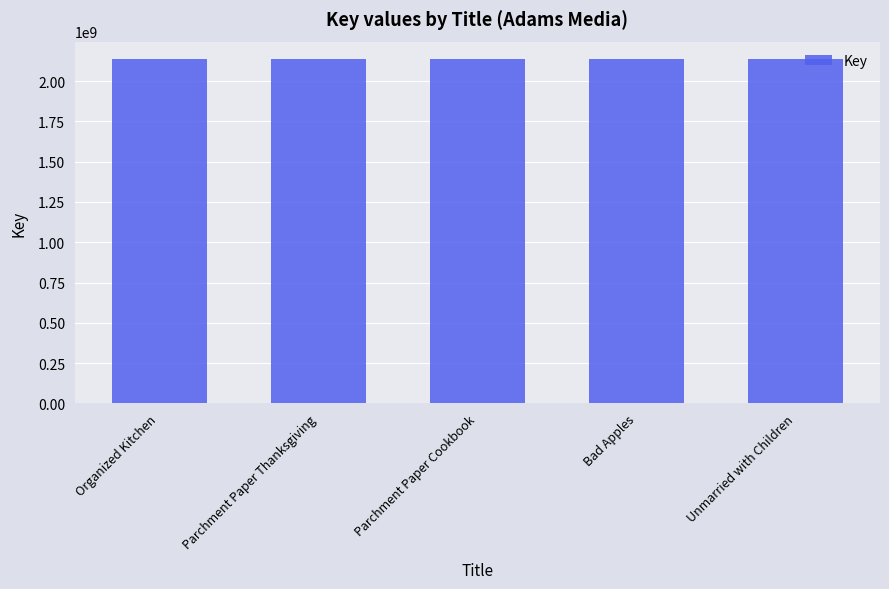

What is the sum of all values?

10688479808